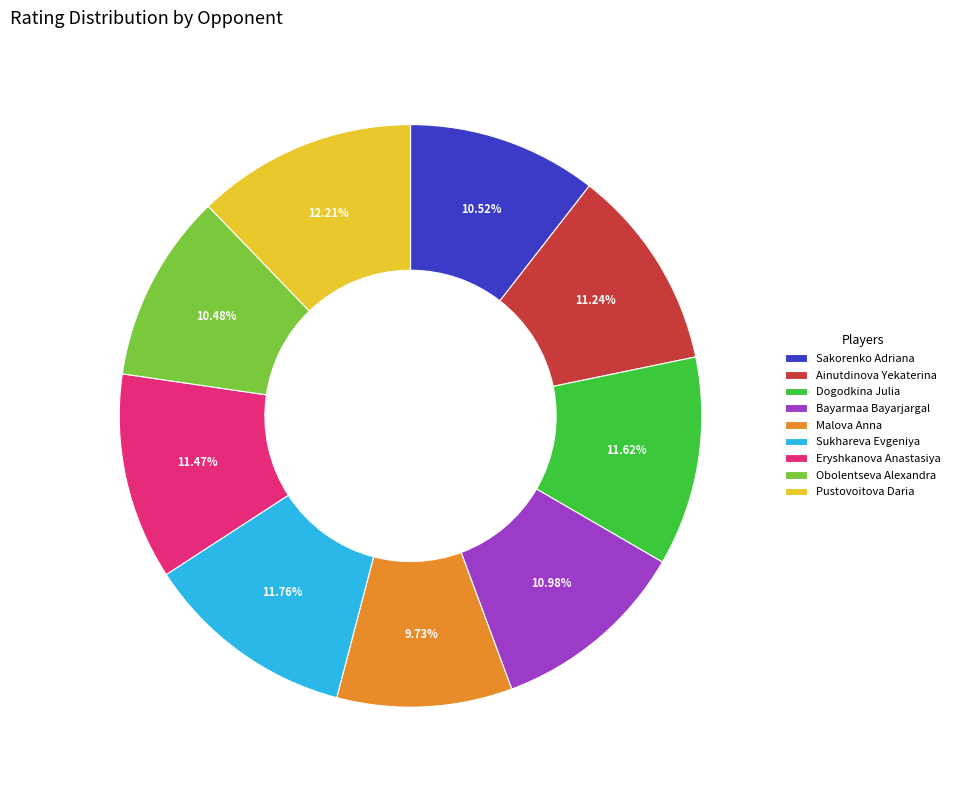

To the nearest percent, what percentage of the pie is Sakorenko Adriana?

11%